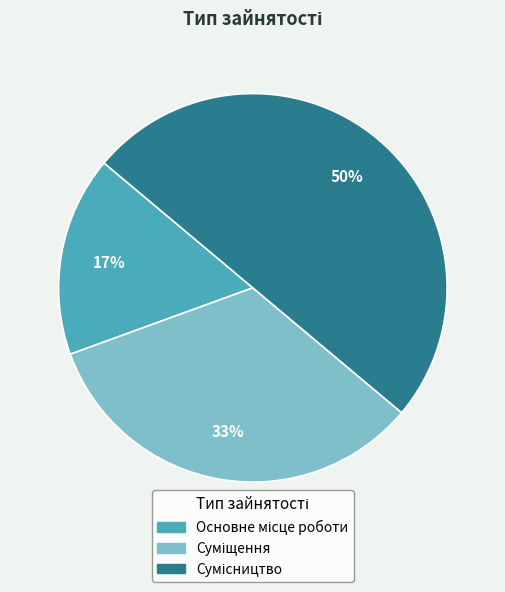

To the nearest percent, what is the difference between the largest and smallest slice percentages?

33%